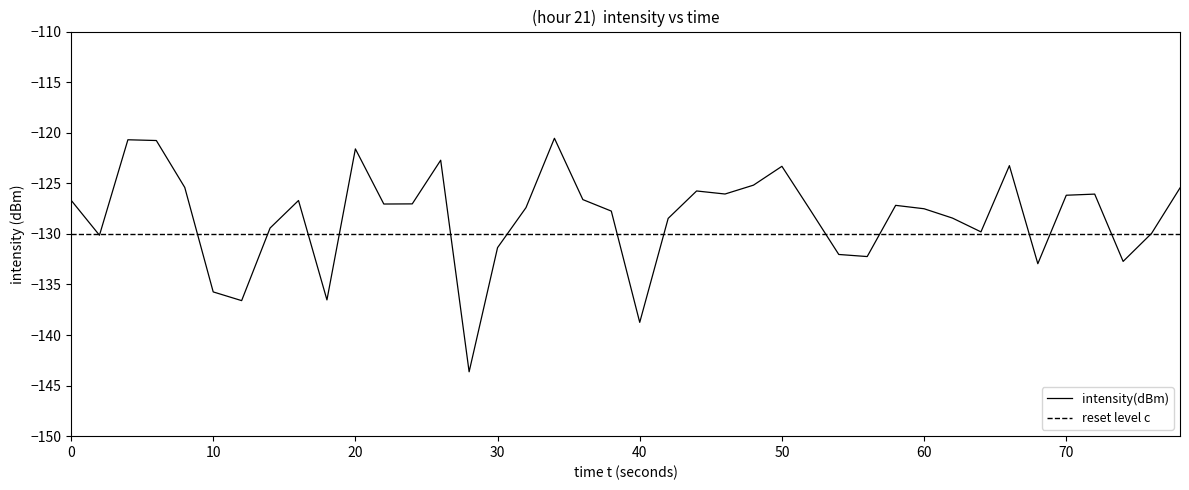

What is the sum of all values?

-5133.4